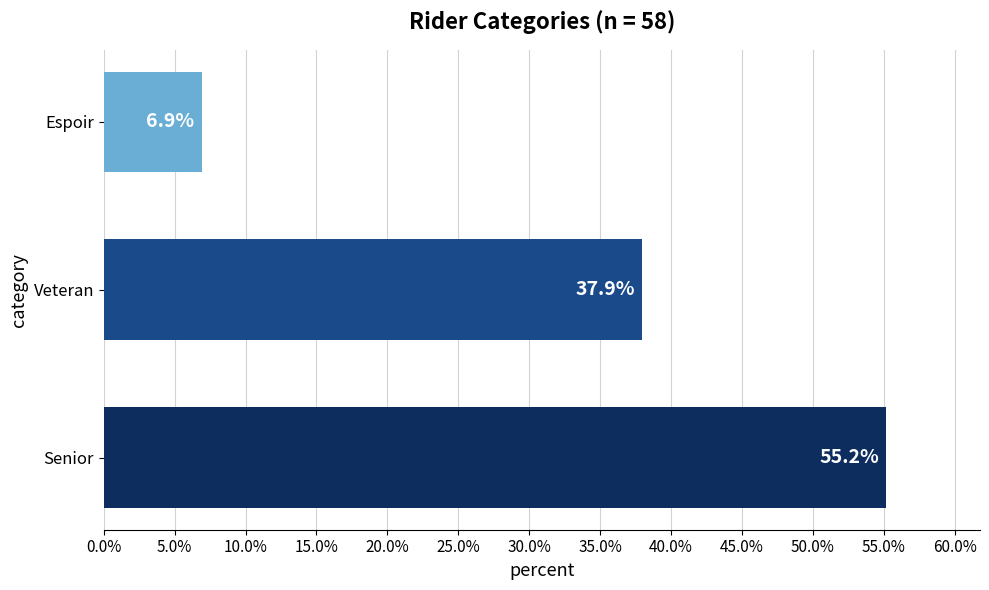

Count the number of values greater than 37.

2